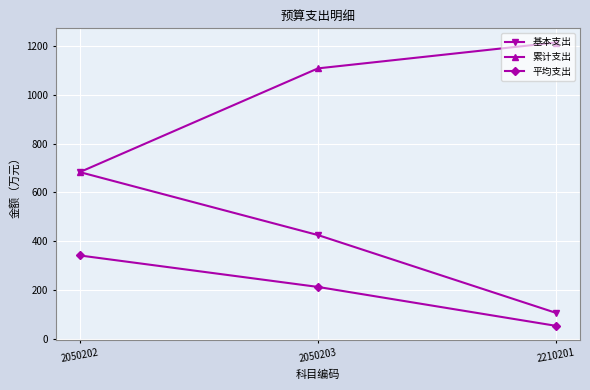

Does the chart have visible grid lines?

Yes